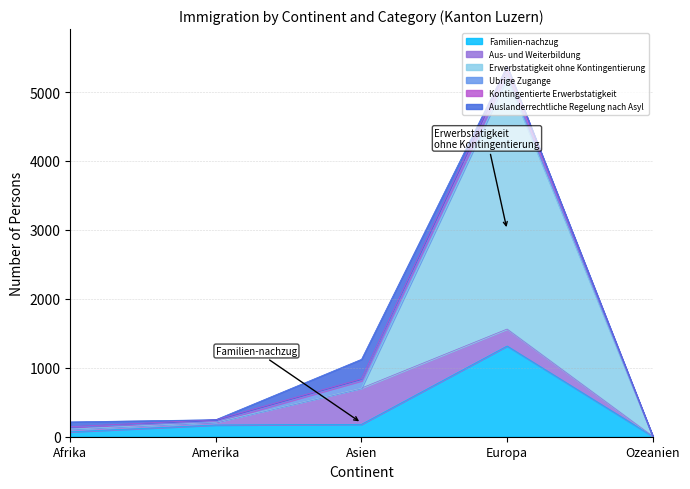

What position from the left is Europa?

4